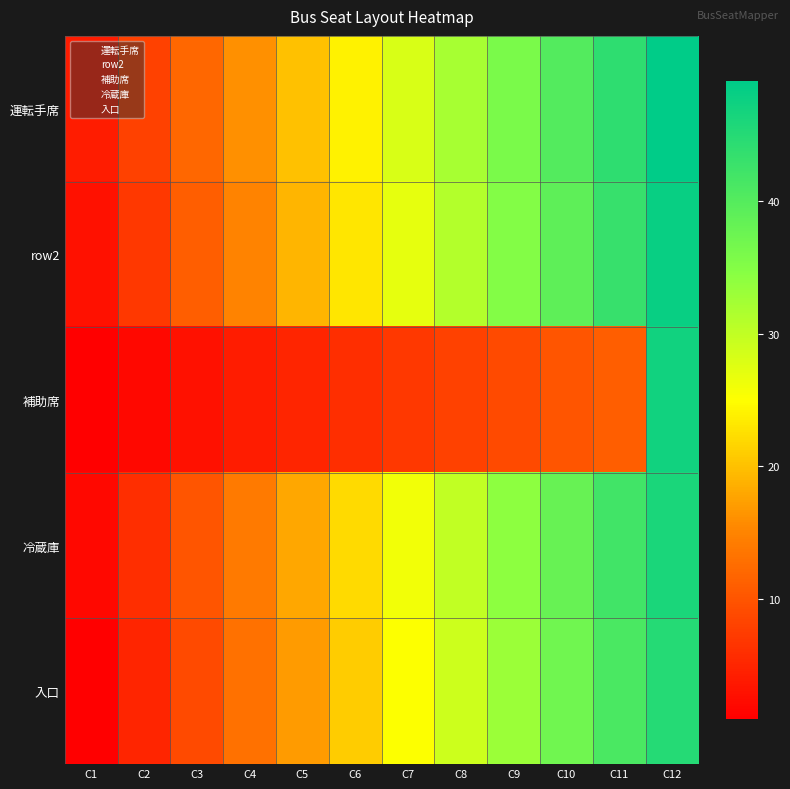

Which has a higher value, C10 or C5?

C10